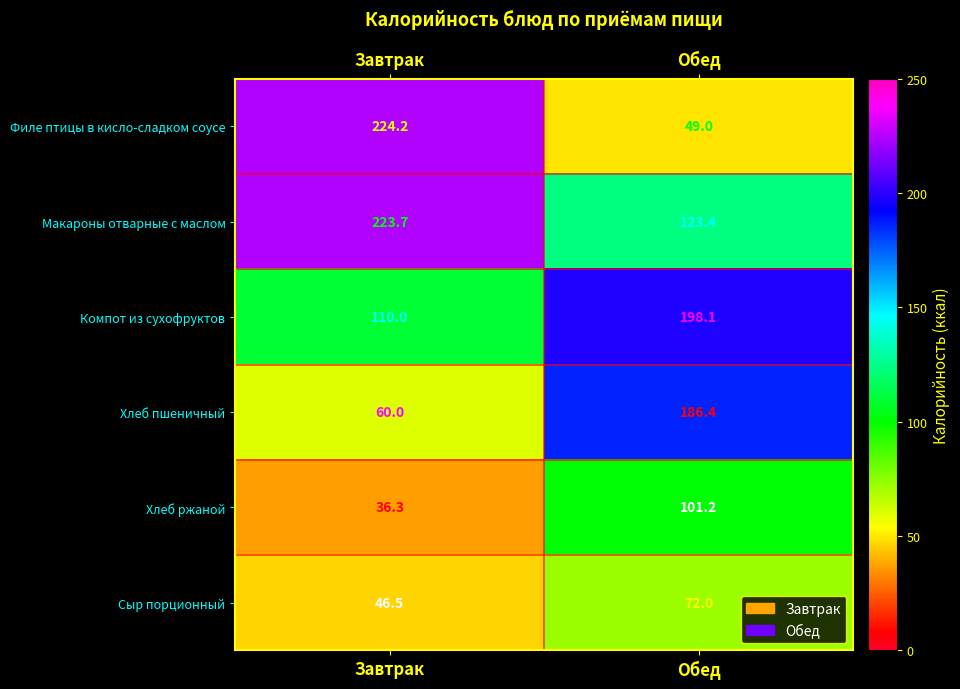

What is the total value across all series at Обед?

730.1